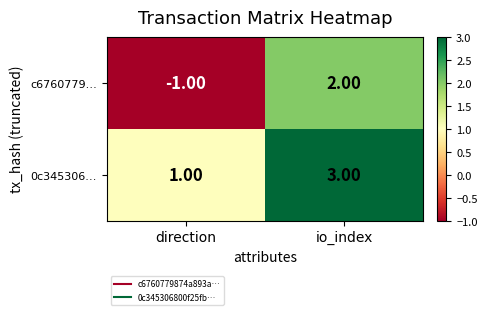

What is the total value across all series at io_index?

5